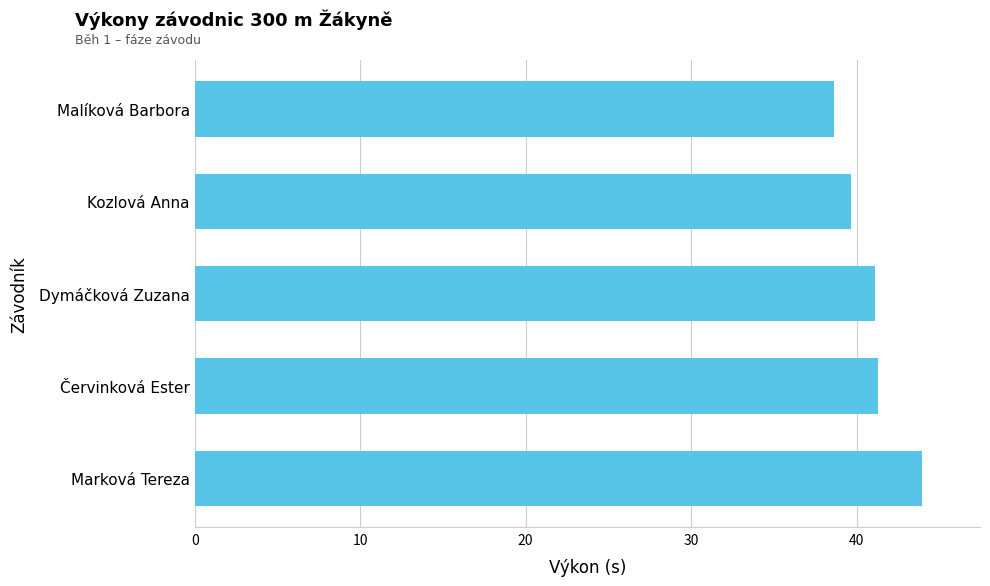

Count the number of values greater than 41.

3